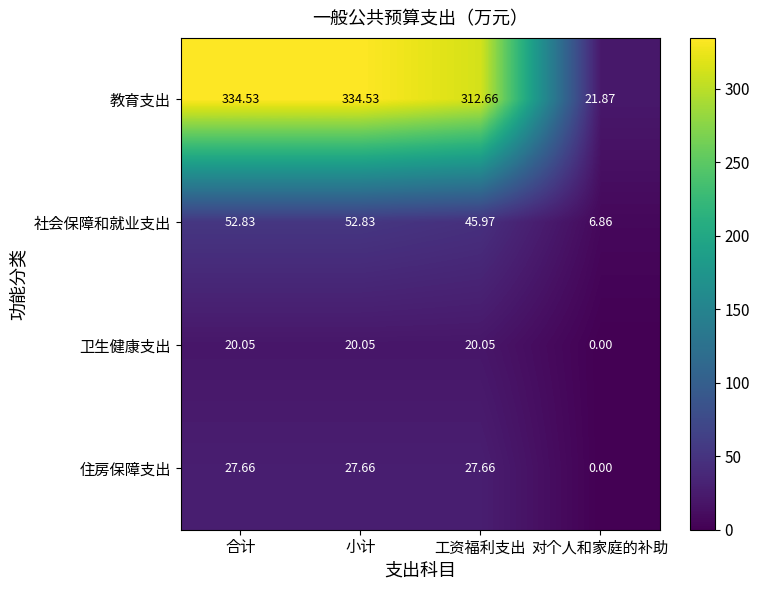

Which series has the largest total across all categories?

教育支出